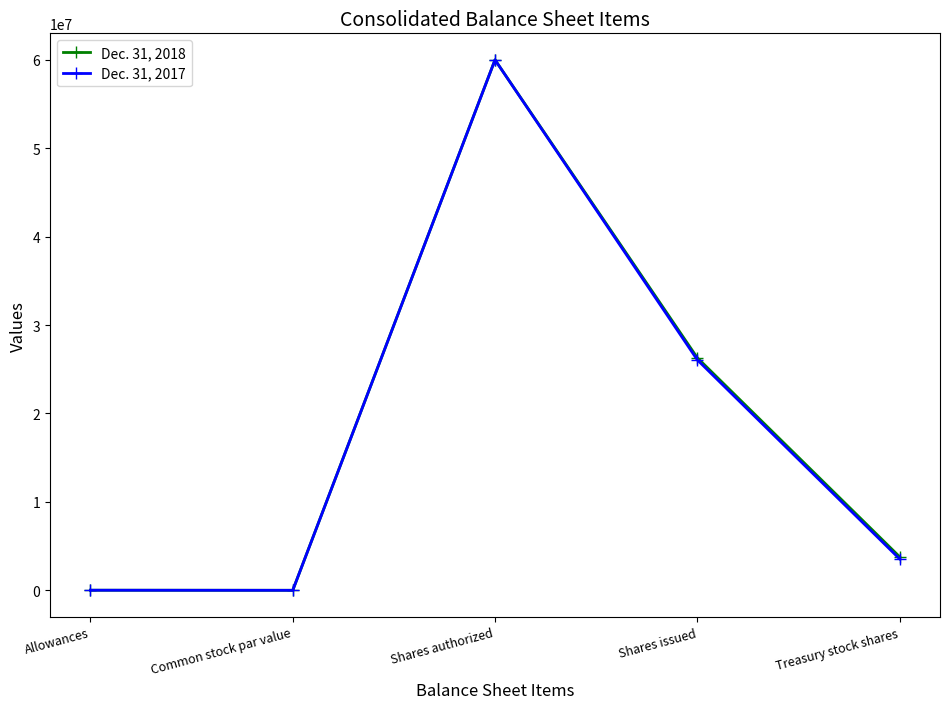

Is it true that Dec. 31, 2017 equals 85822127 at Shares authorized?

False